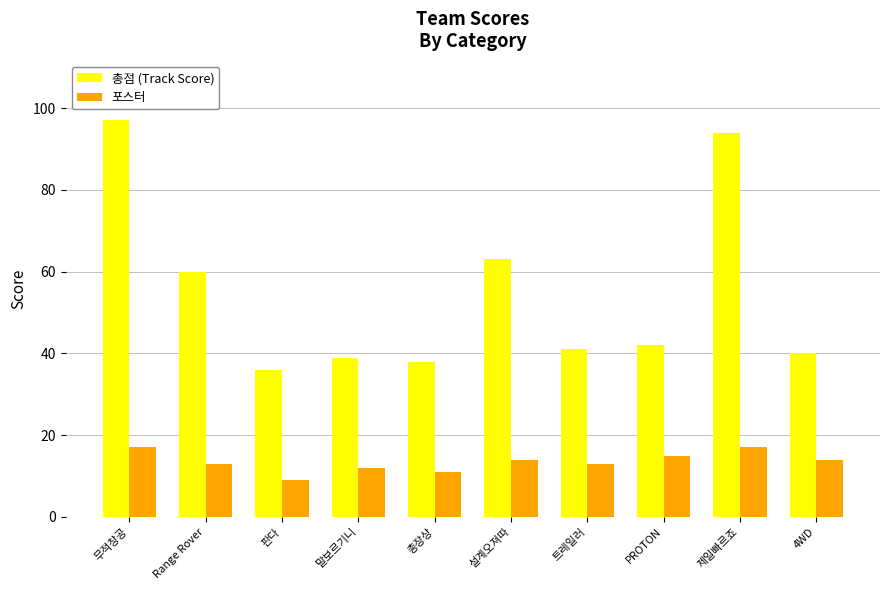

The 총점 (Track Score) series shows 10 at PROTON. True or false?

False